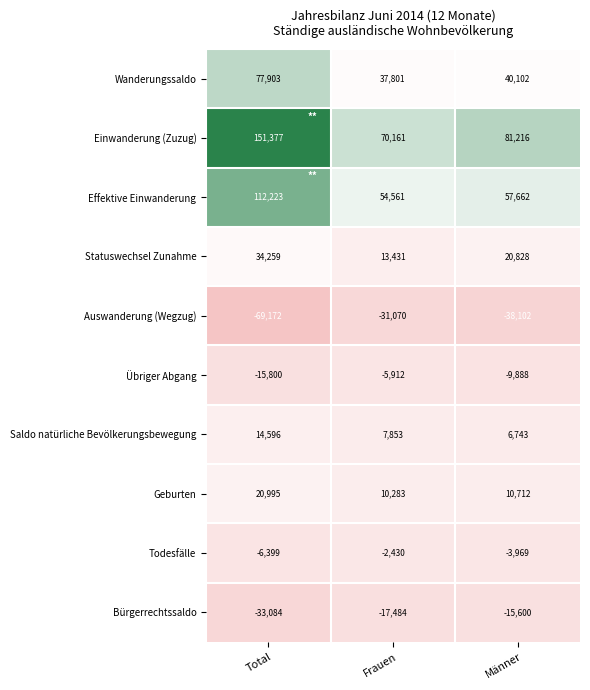

Which series has the largest total across all categories?

Einwanderung (Zuzug)